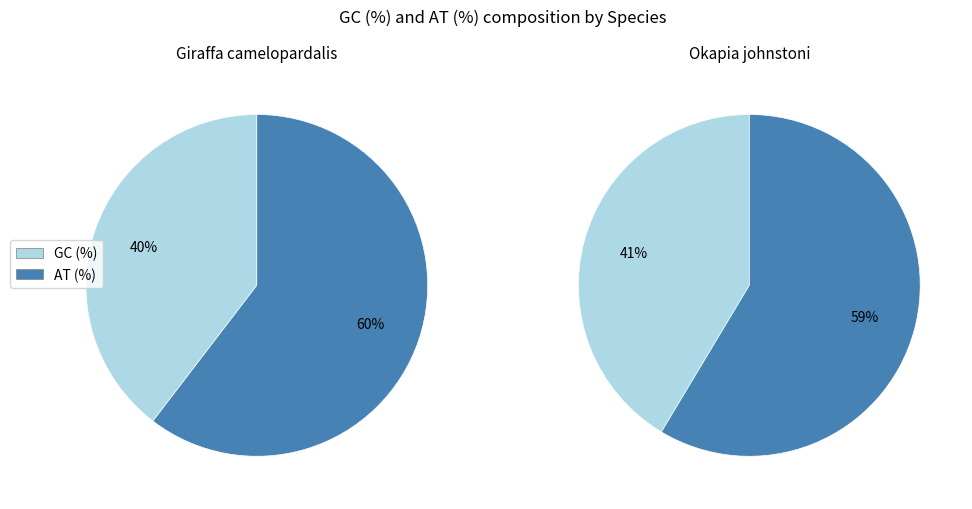

Which slice is the smallest?

Giraffa camelopardalis